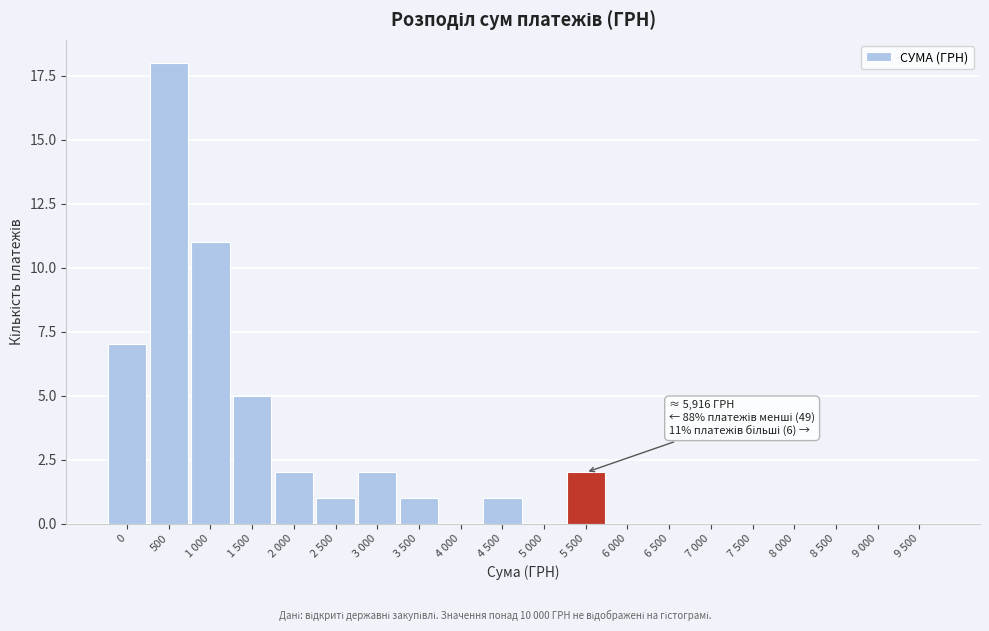

Reading left to right, list all the values displayed in this chart.

0=7	500=18	1 000=11	1 500=5	2 000=2	2 500=1	3 000=2	3 500=1	4 000=0	4 500=1	5 000=0	5 500=2	6 000=0	6 500=0	7 000=0	7 500=0	8 000=0	8 500=0	9 000=0	9 500=0